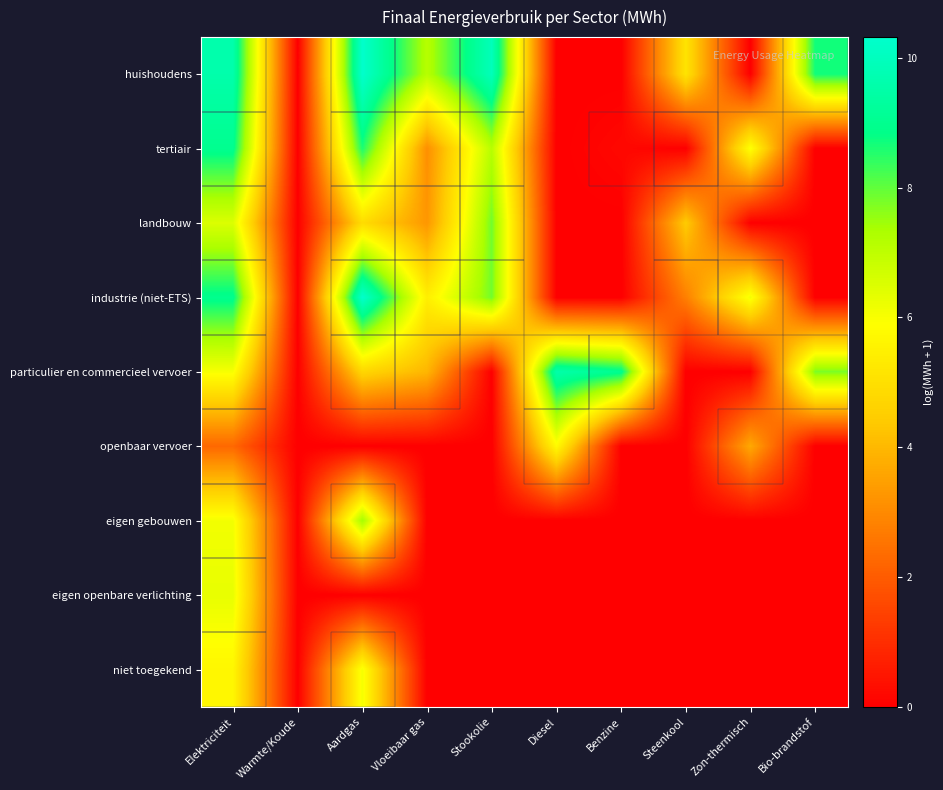

What is the difference between the highest and lowest values at Aardgas?

10.3